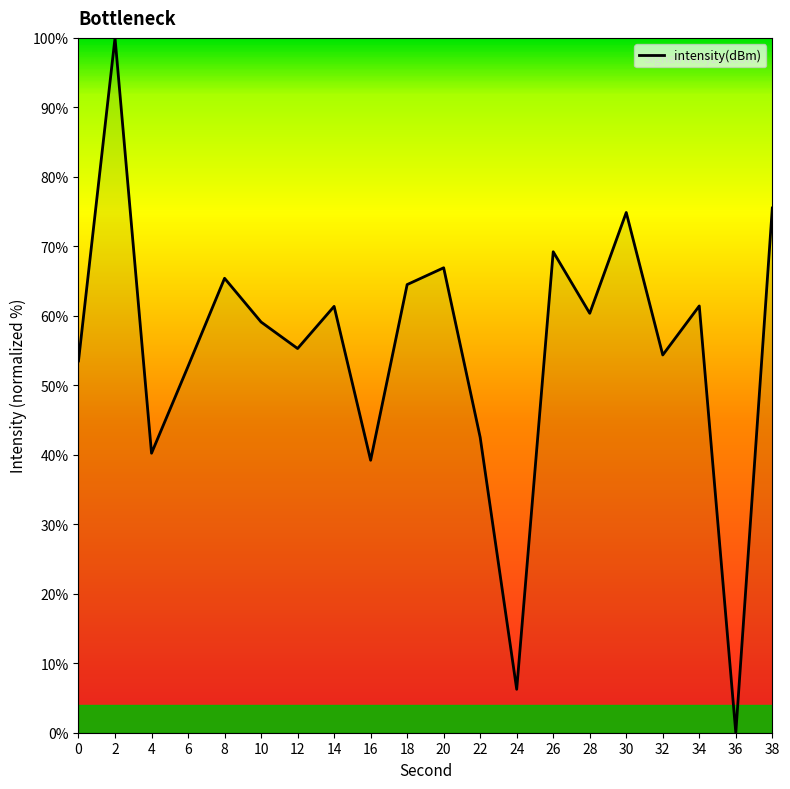

What is the greatest value displayed?

100.0